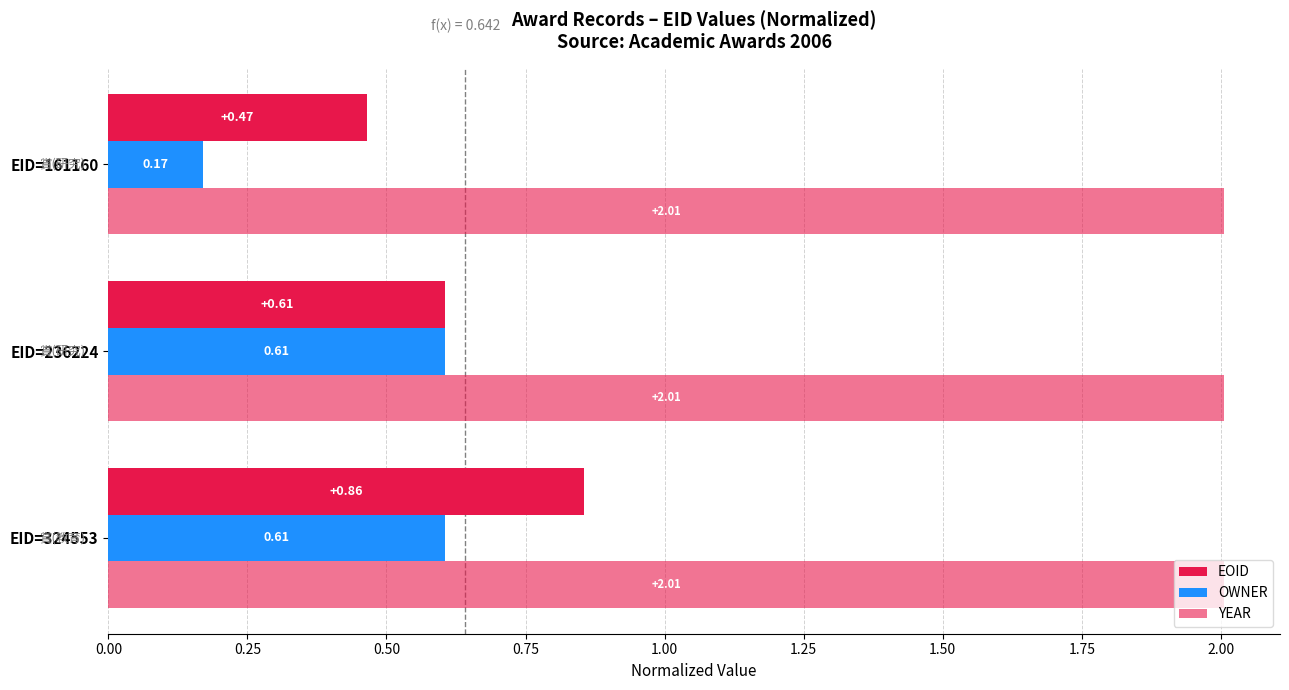

How many data points does each series have?

3